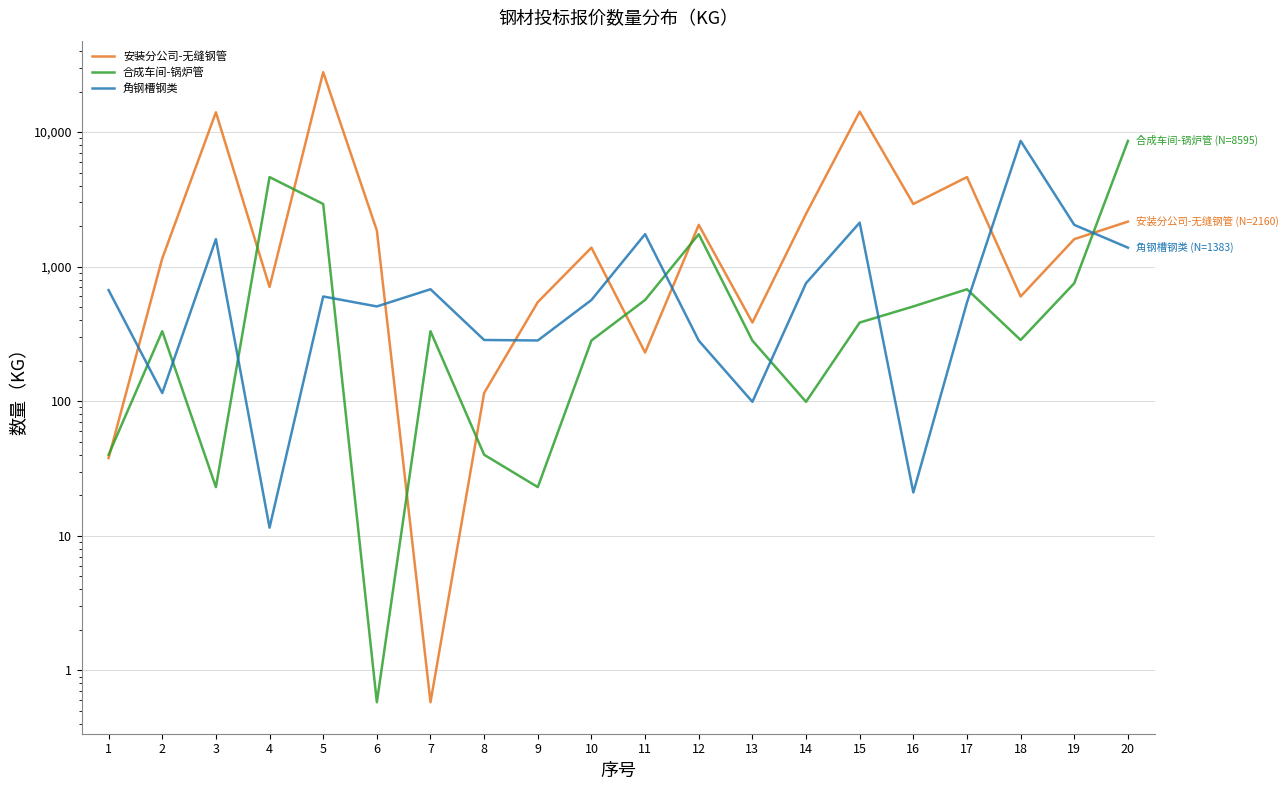

What is the approximate value of 安装分公司-无缝钢管 at 4?

705.7